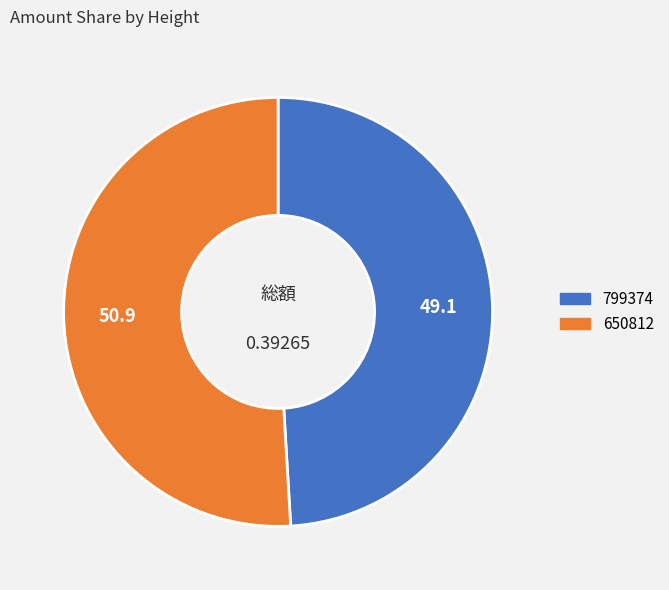

Rank the categories by value from highest to lowest.

650812, 799374